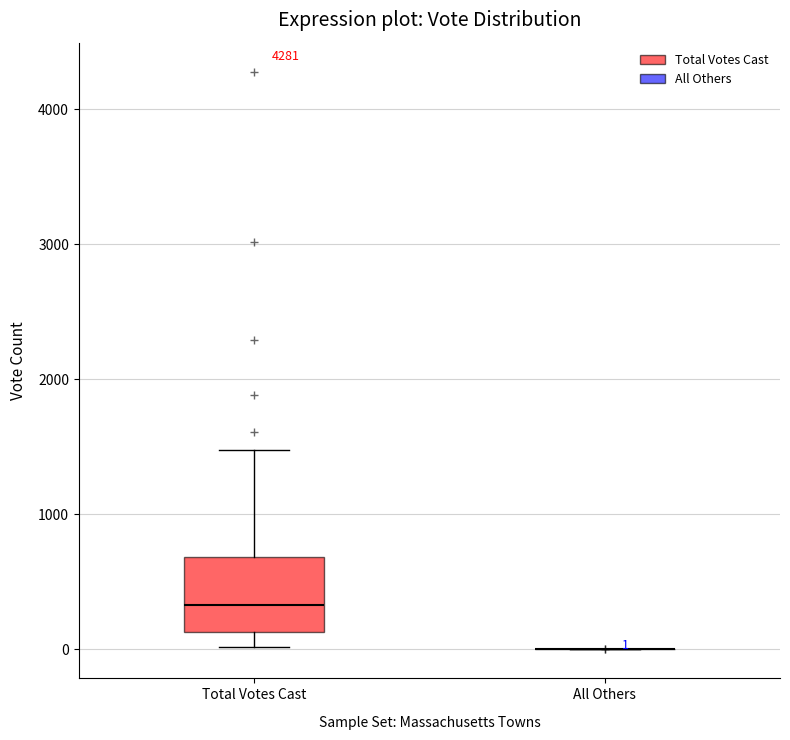

Which box is the tallest, from its lower edge to its upper edge?

Total Votes Cast